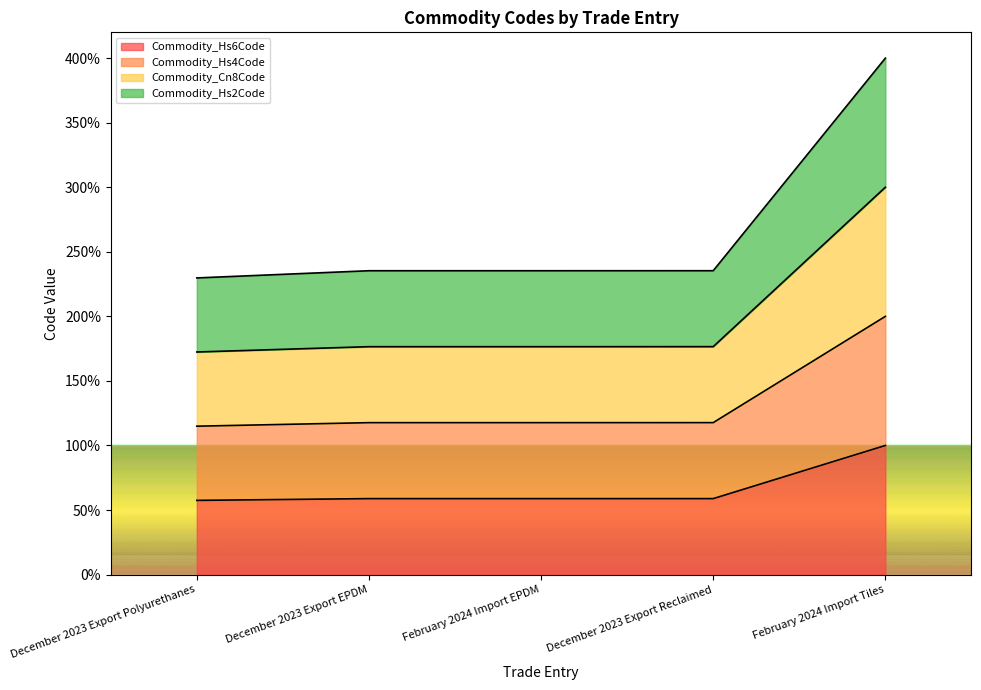

The Commodity_Cn8Code series shows 300.0 at February 2024 Import Tiles. True or false?

True